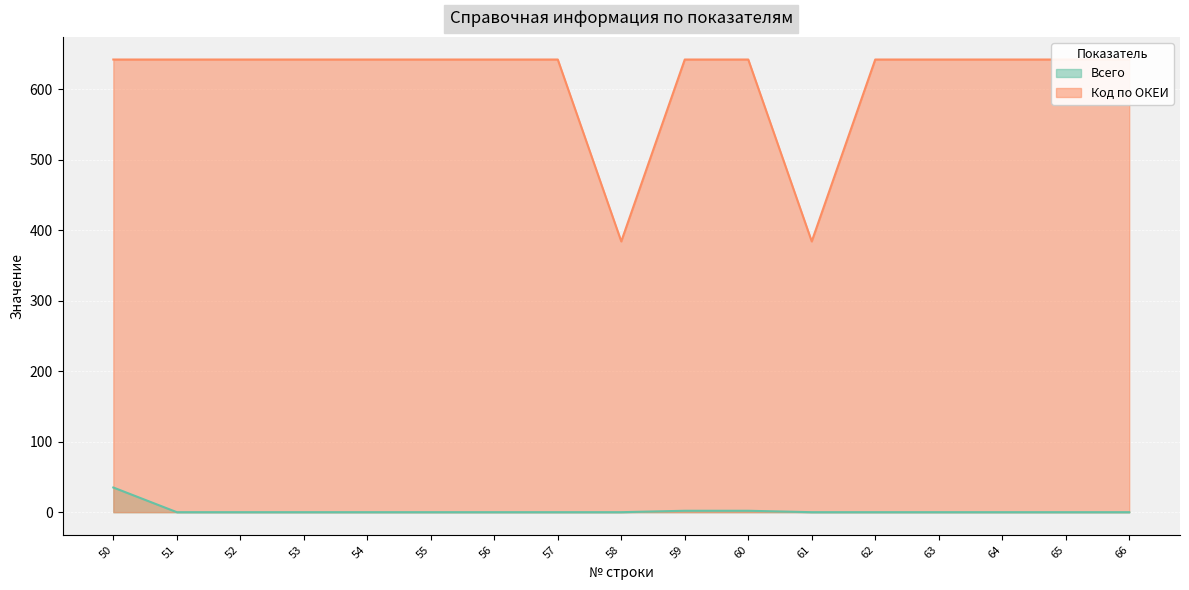

What is the maximum value shown in the chart?

642